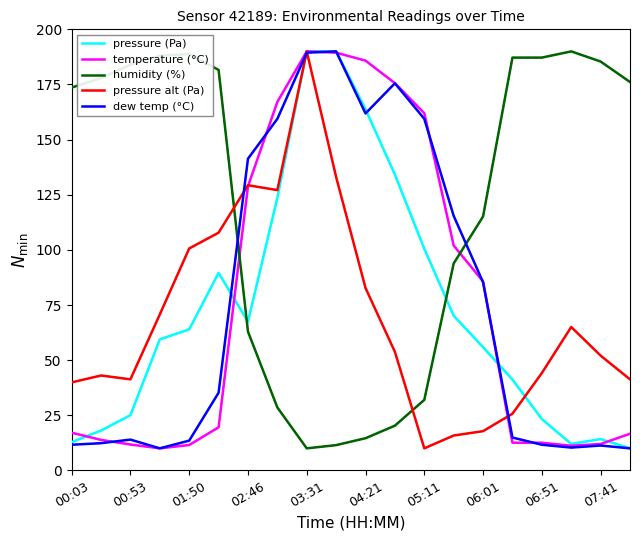

Does the chart display data point markers on the line(s)?

No